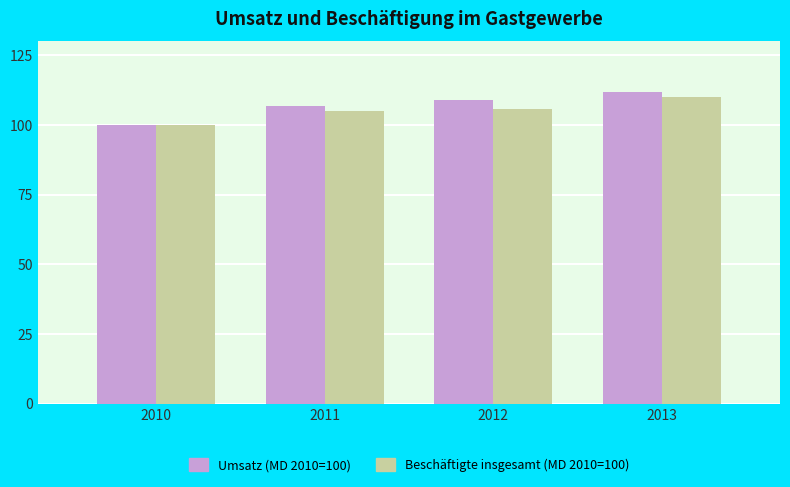

Which category has the highest value across all series?

2013